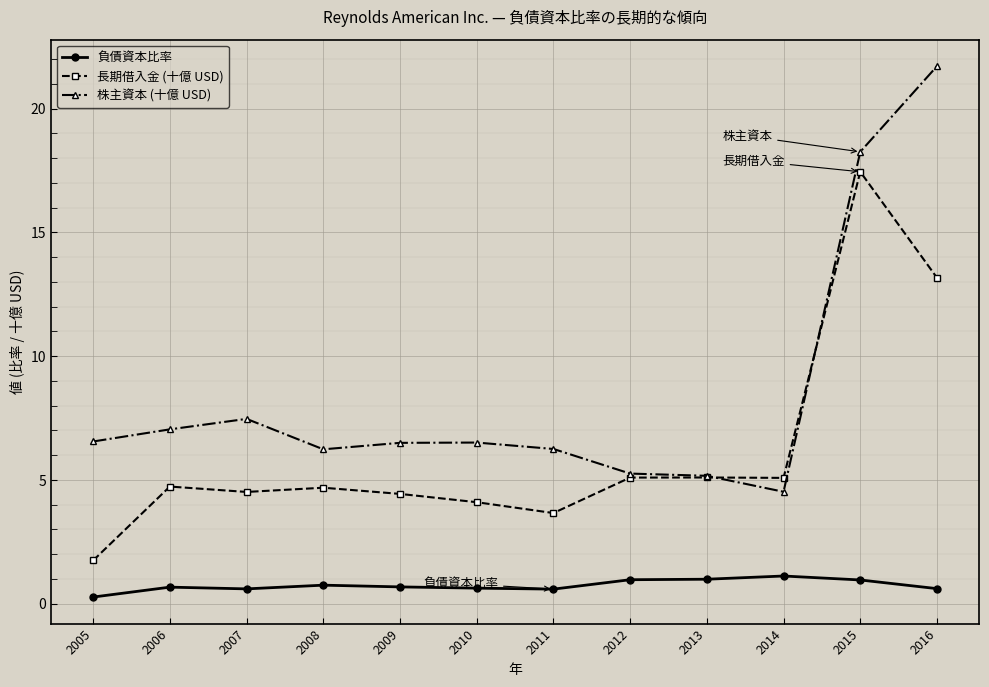

What is the value of the 株主資本 (十億 USD) point at the 10th from the left?

4.5